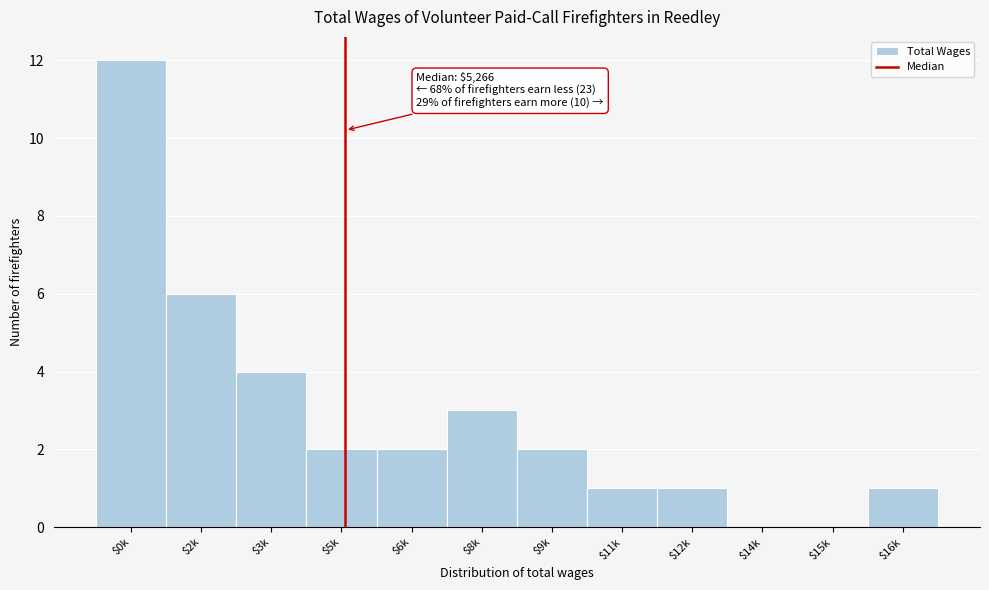

Which category has the highest value across all series?

$0k